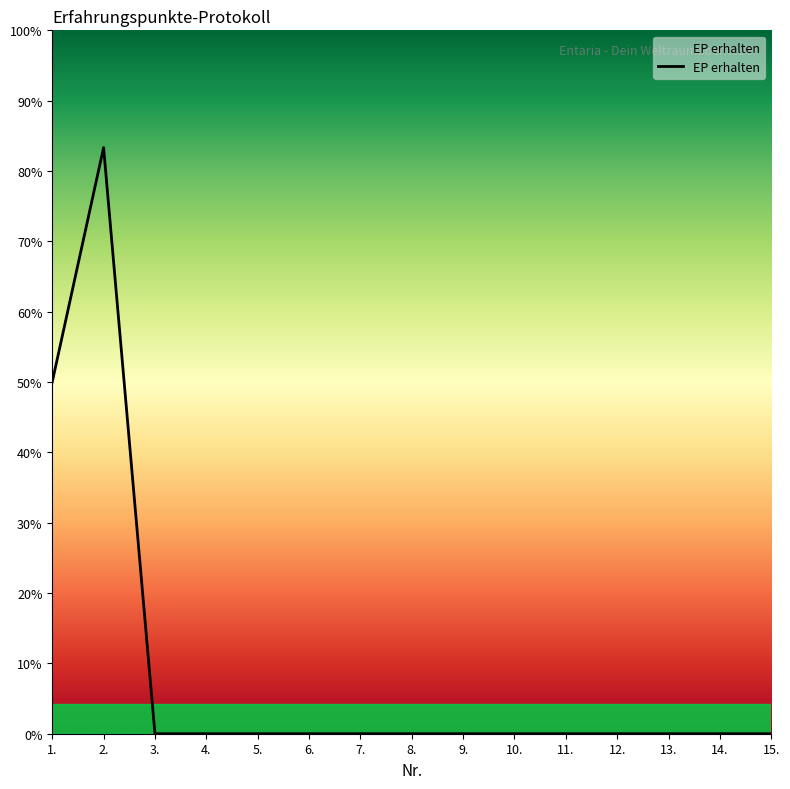

Where is the data nearest to the value 50?

1.